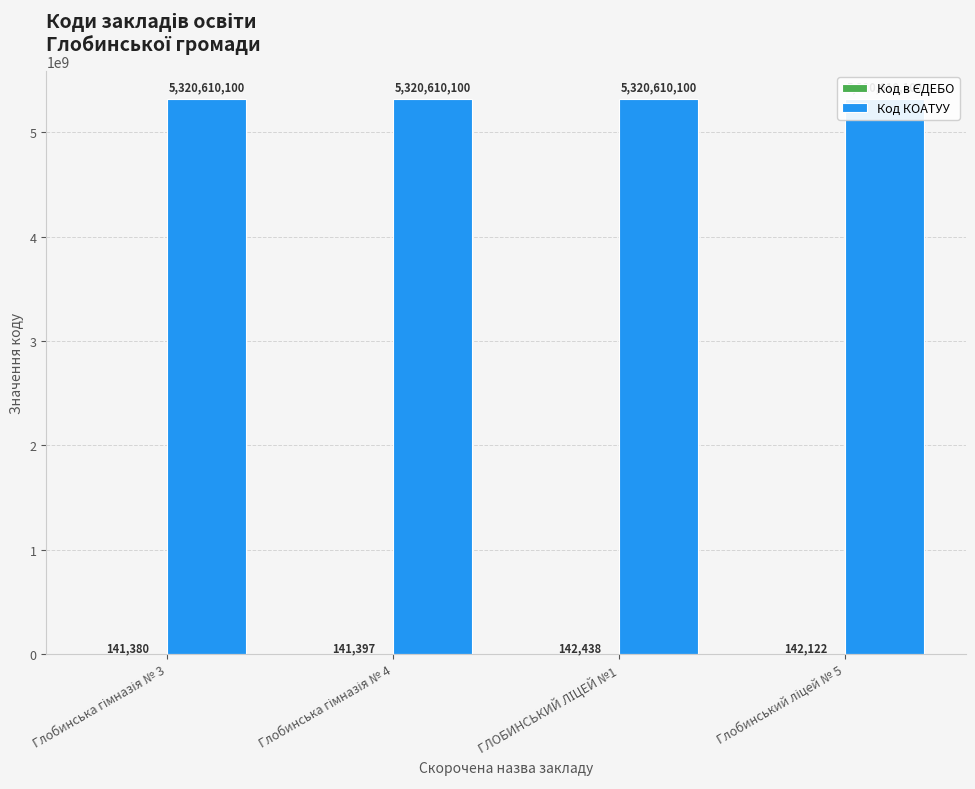

What is the difference between the maximum and minimum values in the Код в ЄДЕБО series?

1058